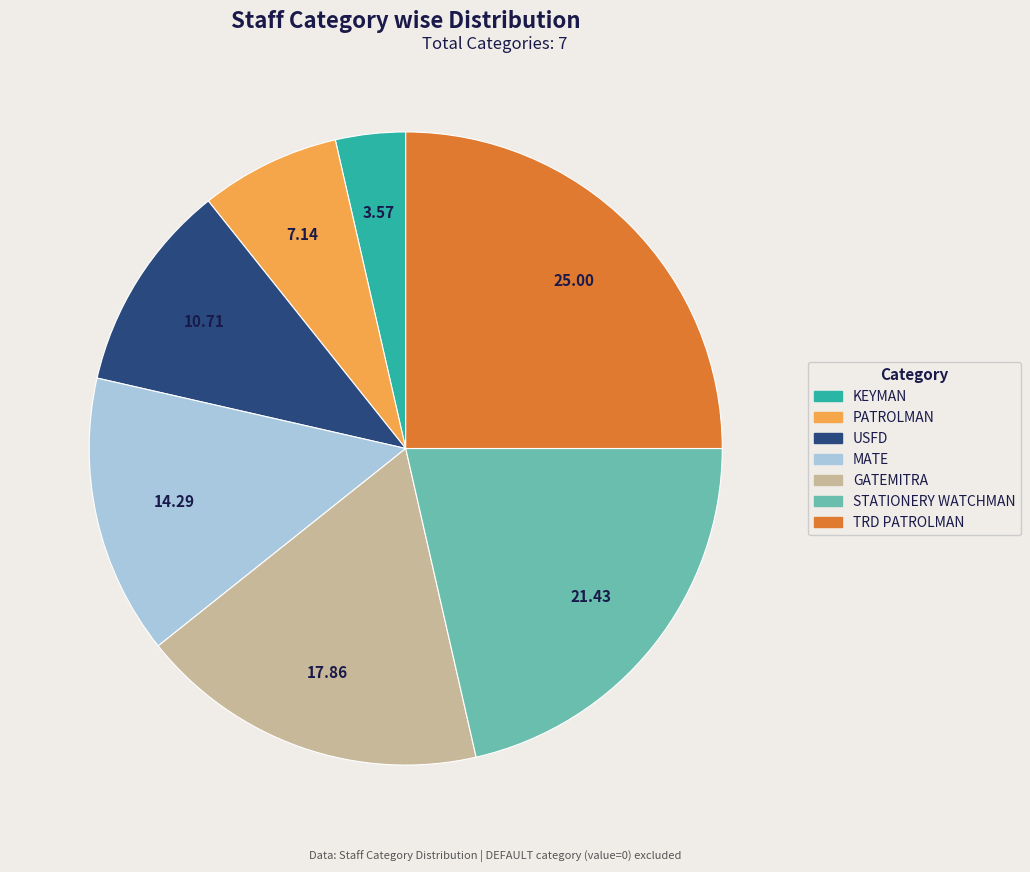

Between STATIONERY WATCHMAN and PATROLMAN, which is larger?

STATIONERY WATCHMAN